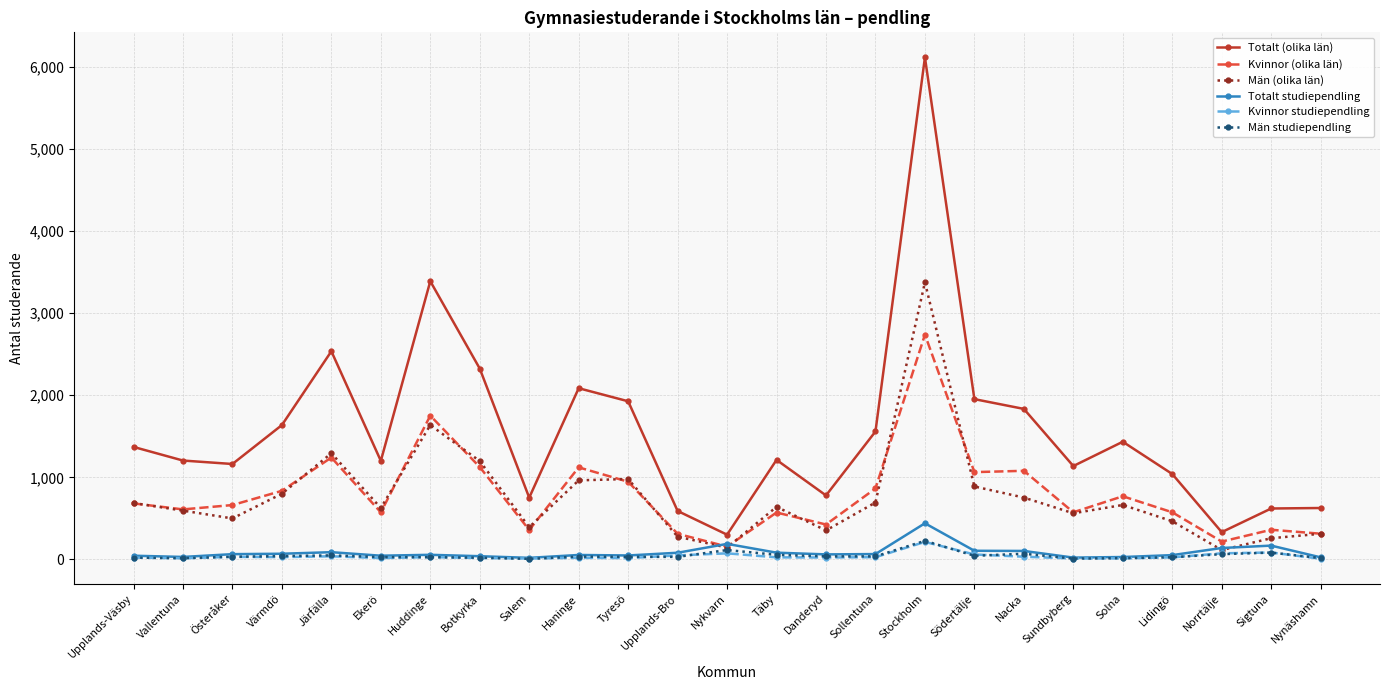

At which category does Totalt (olika län) reach its first local peak?

Järfälla